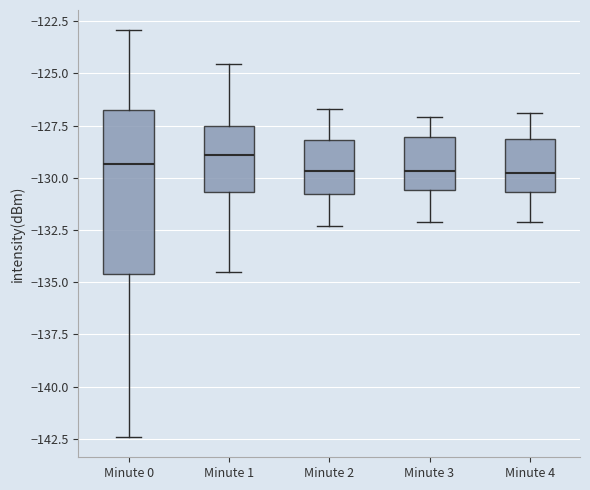

Reading left to right, read every box against the y-axis: the position of its median line, the range the box covers, and the ends of its whiskers. The values are not printed on the chart, so give them approximately, as read against the axis.

Minute 0: median -129.5, box -134.5 to -126.5, whiskers -142.5 to -123.0
Minute 1: median -129.0, box -130.5 to -127.5, whiskers -134.5 to -124.5
Minute 2: median -129.5, box -131.0 to -128.0, whiskers -132.5 to -126.5
Minute 3: median -129.5, box -130.5 to -128.0, whiskers -132.0 to -127.0
Minute 4: median -129.5, box -130.5 to -128.0, whiskers -132.0 to -127.0